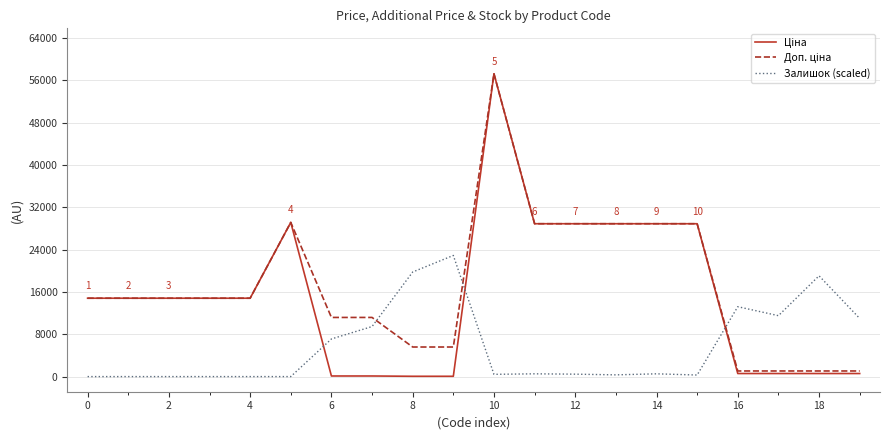

What is the maximum value shown in the chart?

57258.0